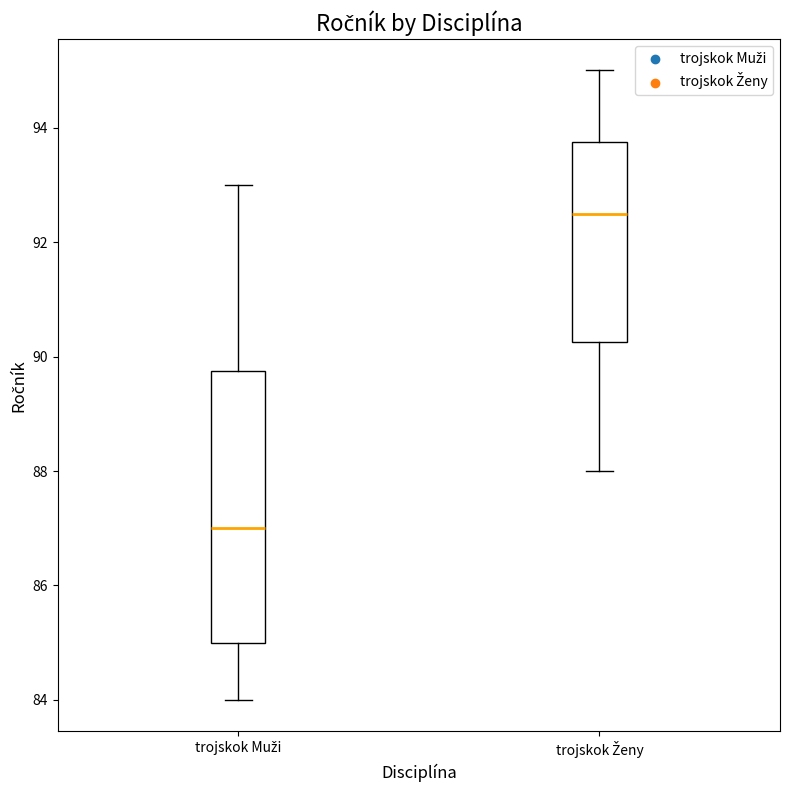

Which box's median line is the highest?

trojskok Ženy